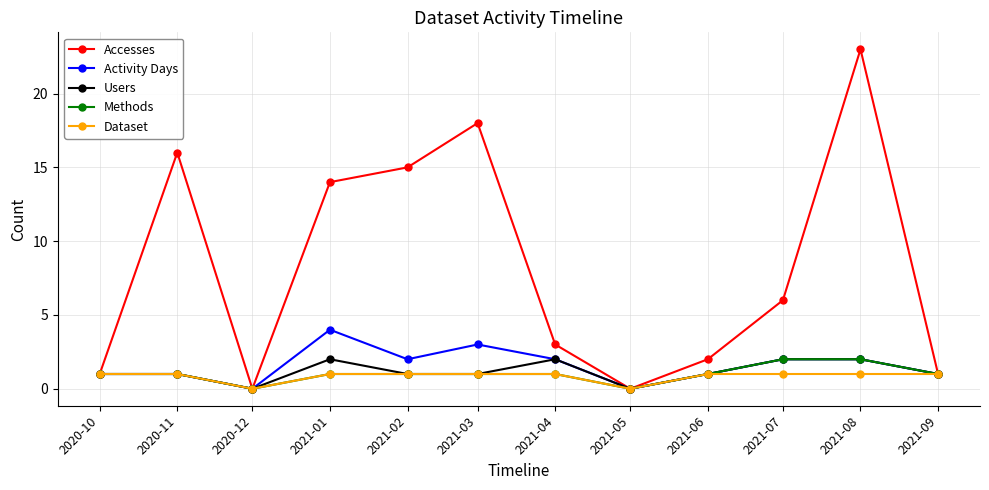

True or false: Accesses has more than 2 interior local peaks.

True